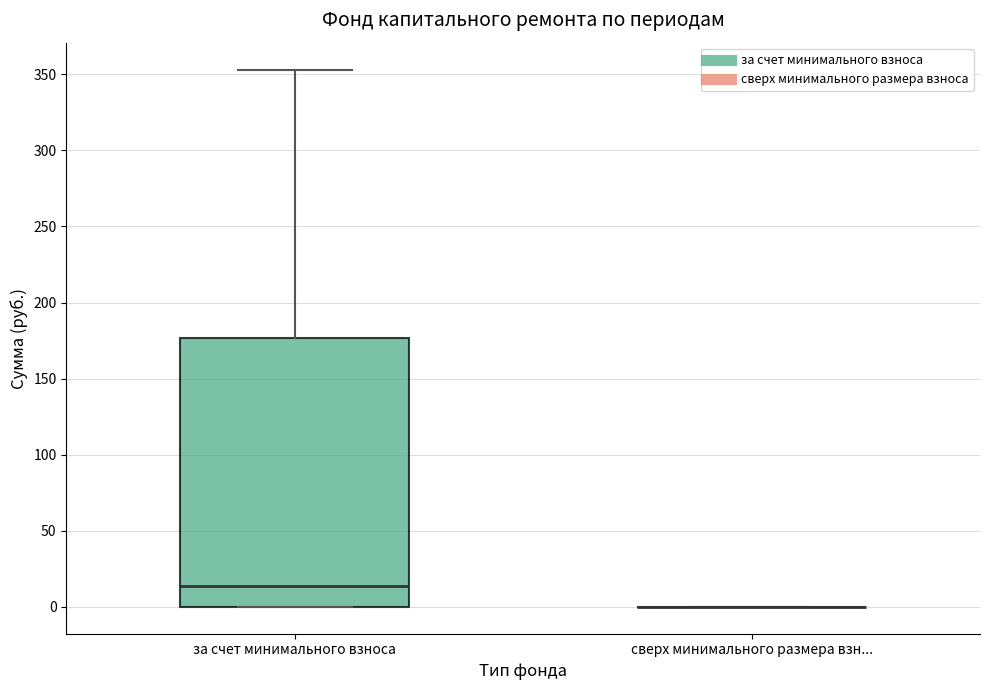

Which box is the tallest, from its lower edge to its upper edge?

за счет минимального взноса